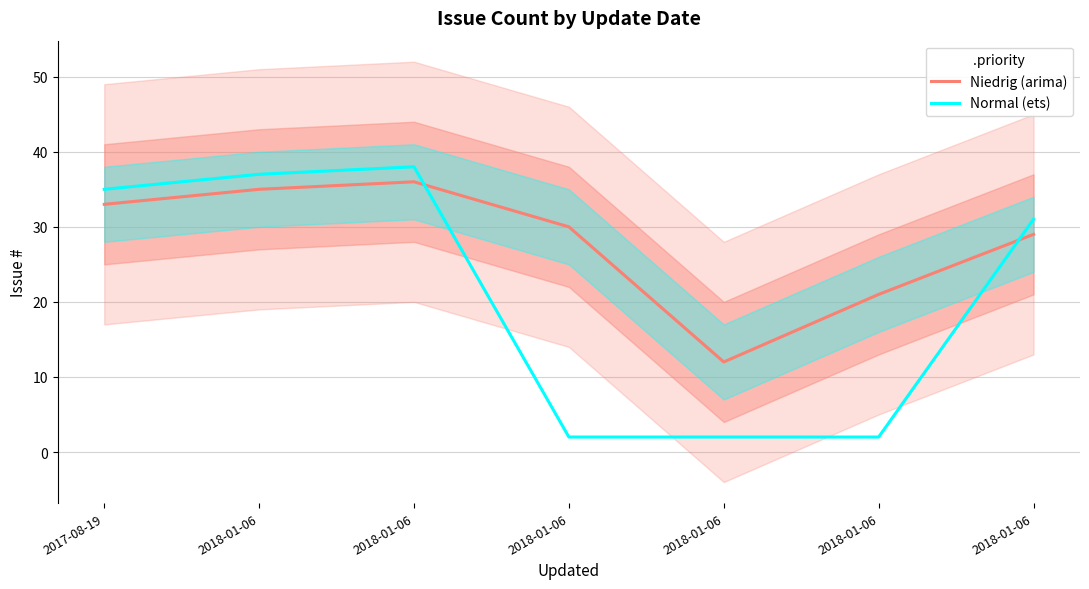

Which series has the largest range (max minus min)?

Normal (ets)